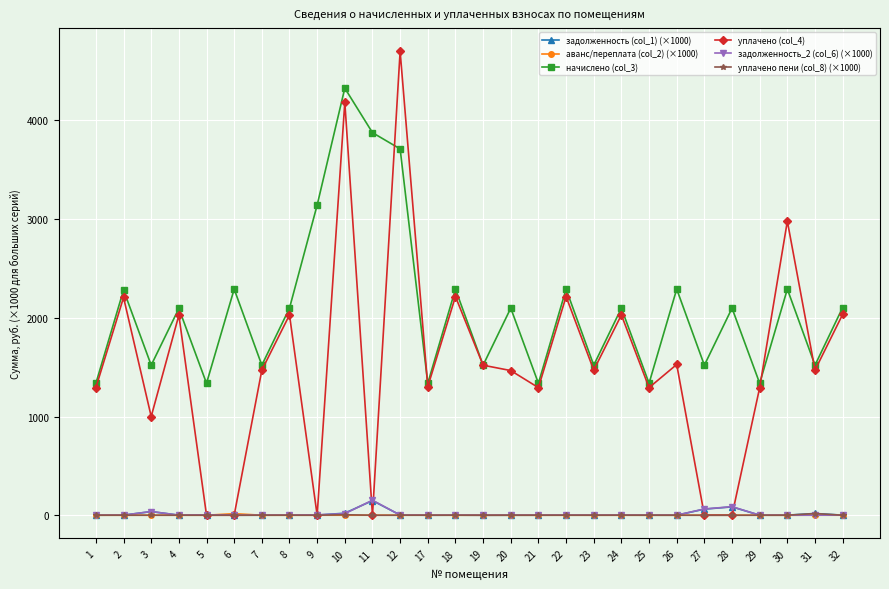

Which series has the largest total across all categories?

начислено (col_3)